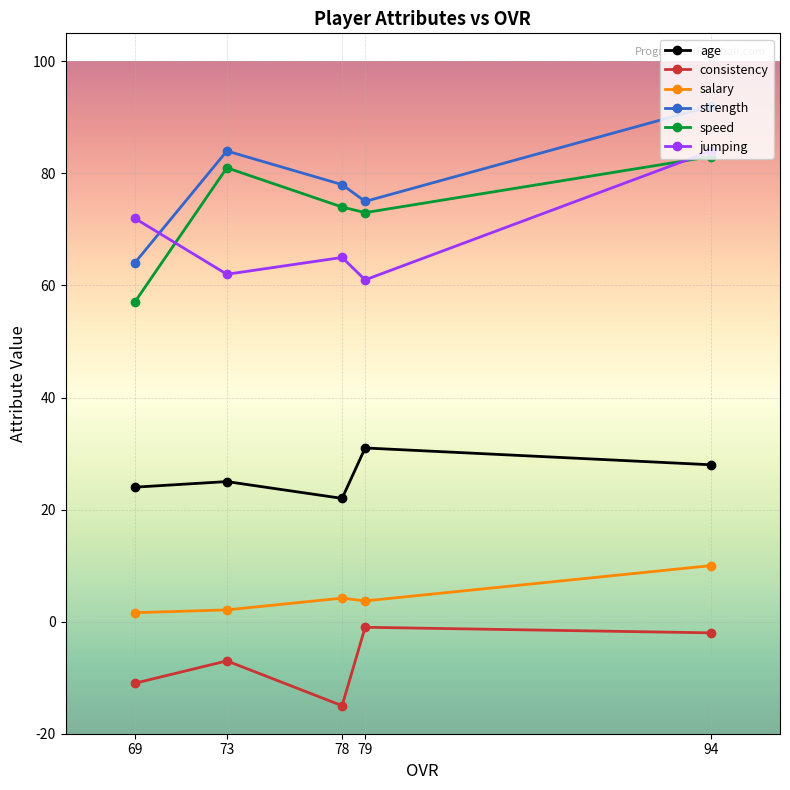

Which category has the lowest value across all series?

78